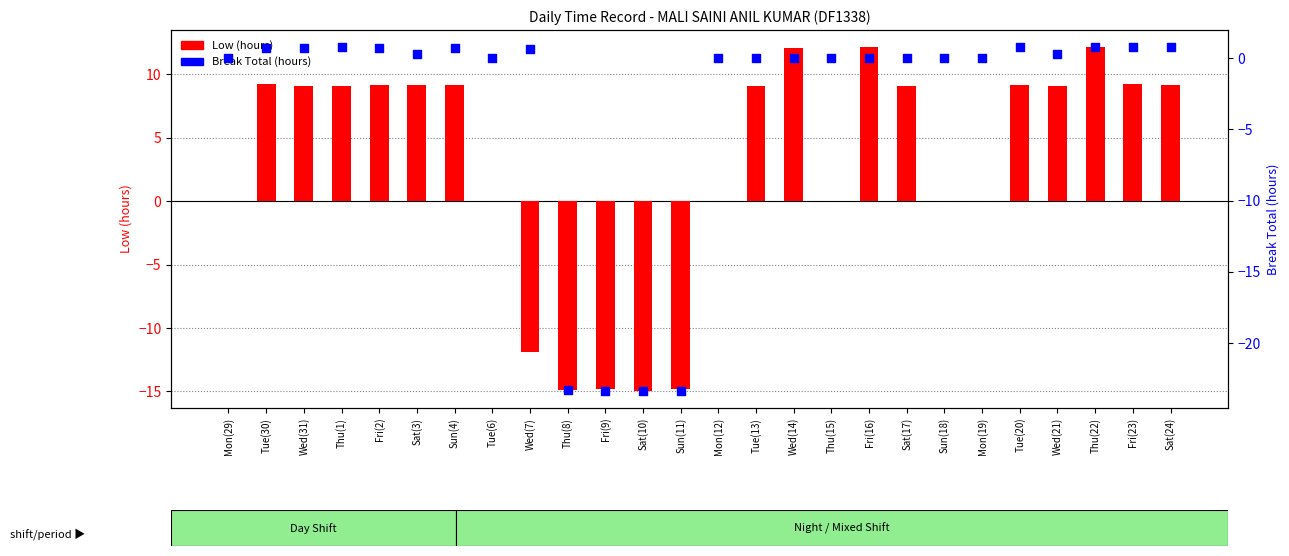

At which category is the sum across all series the highest?

Thu(22)